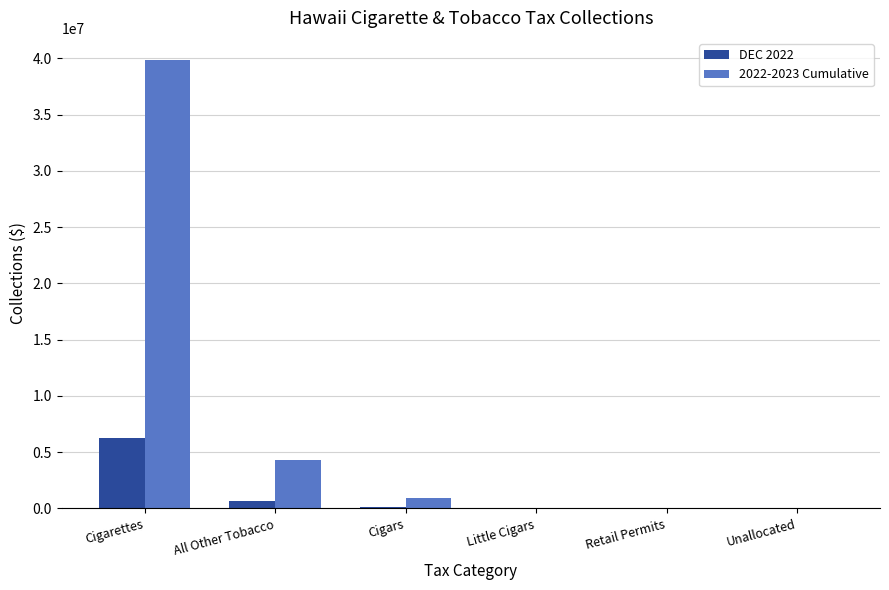

What is the total value across all series at Cigarettes?

46071240.0